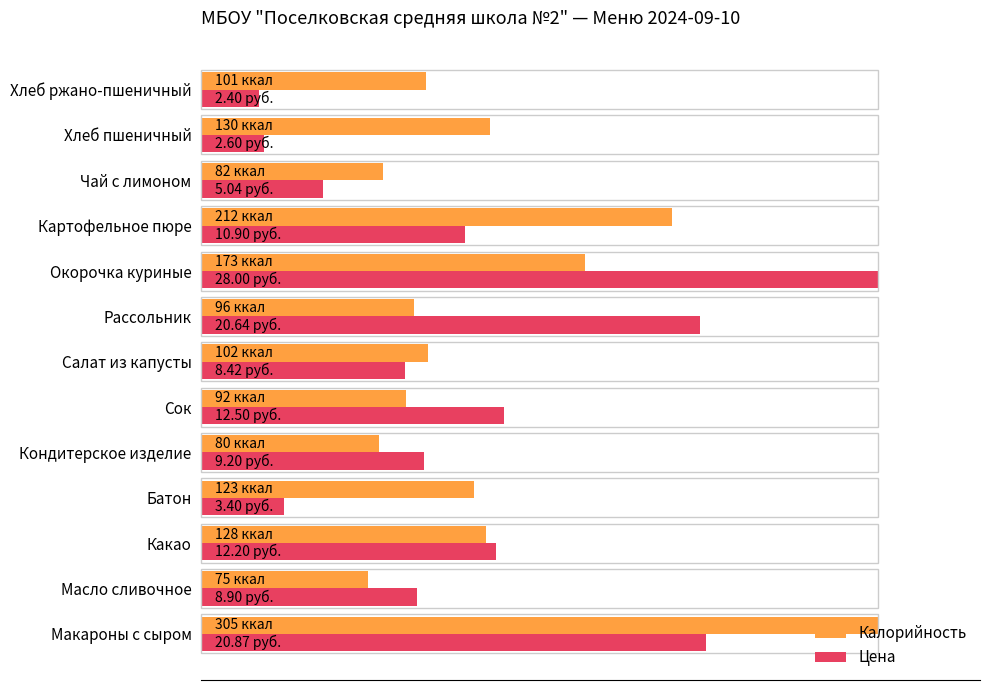

Which category has the highest value in the Цена series?

Окорочка куриные